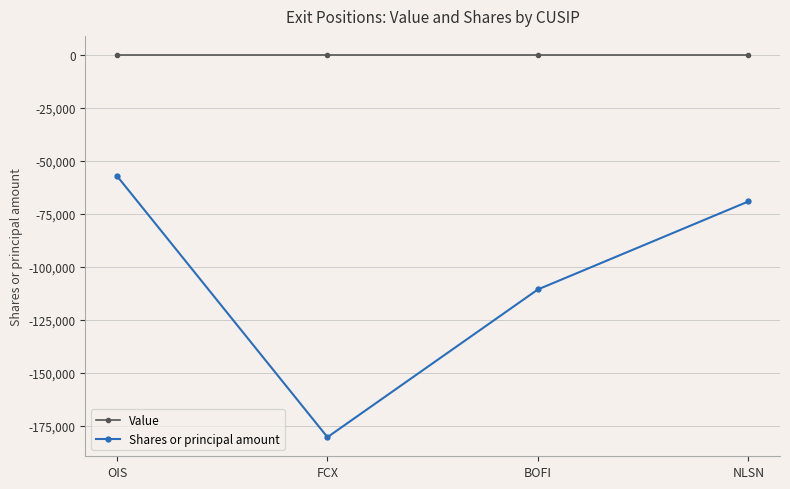

Reading left to right, what are all the values shown in this chart?

Value: OIS=0	FCX=0	BOFI=0	NLSN=0
Shares or principal amount: OIS=-57099	FCX=-180400	BOFI=-110656	NLSN=-69126